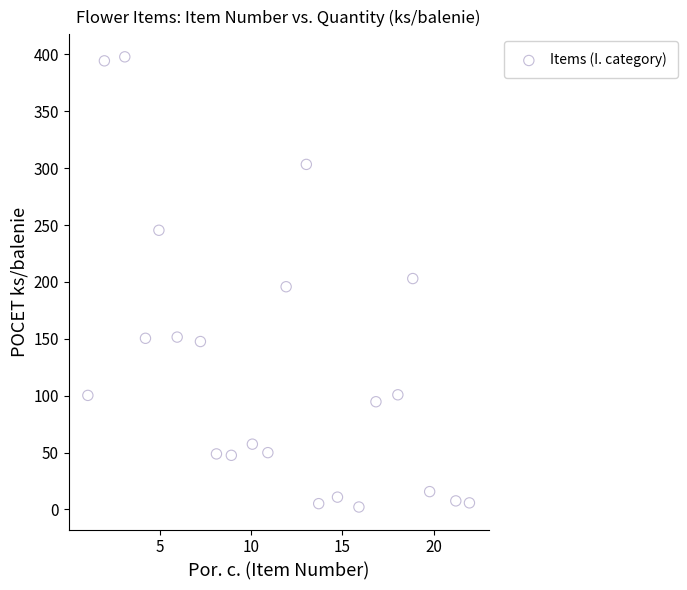

What is the range of Y values (max minus min)?

395.7